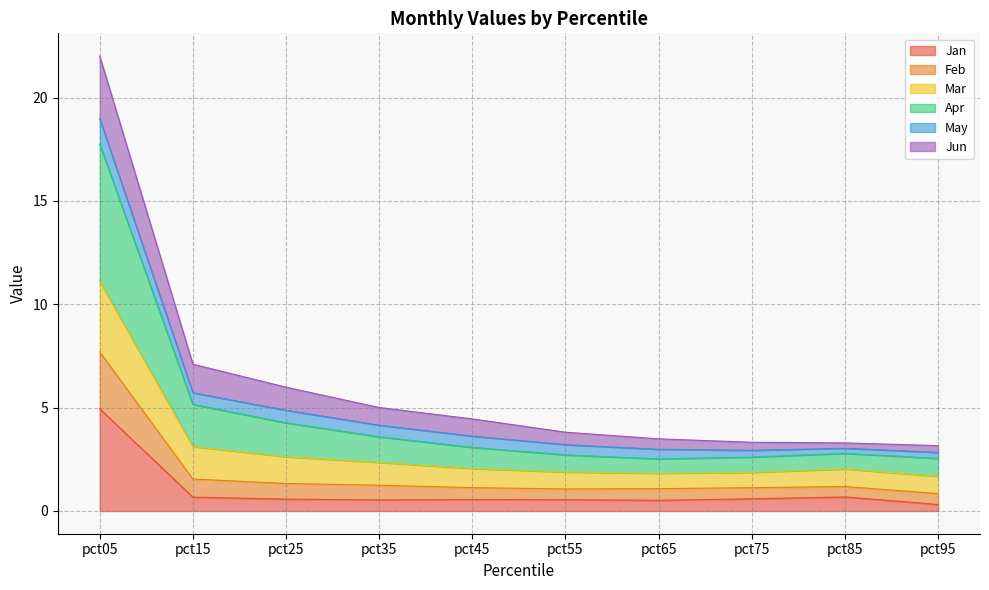

True or false: Feb has more than 0 points higher than both neighbors.

True